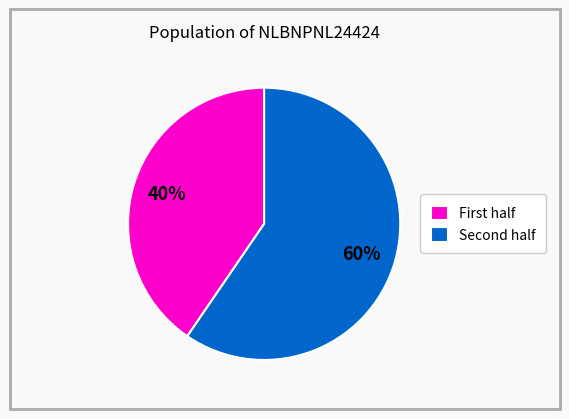

Is there a majority slice in this chart?

Yes